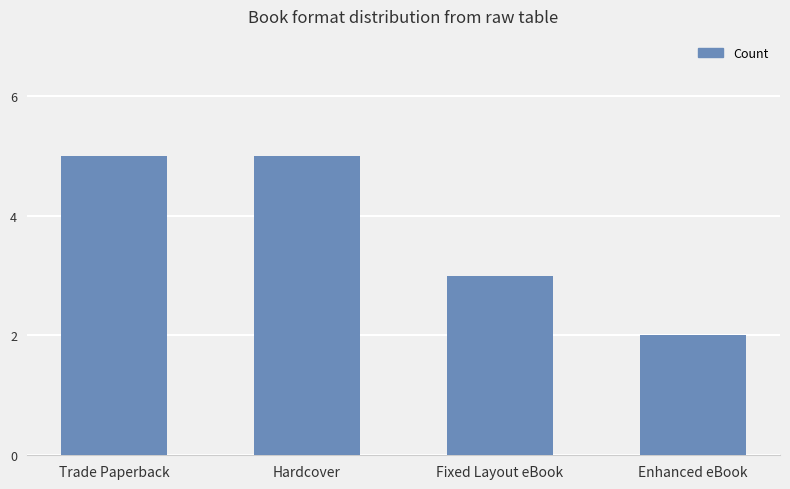

What position from the left is Trade Paperback?

1